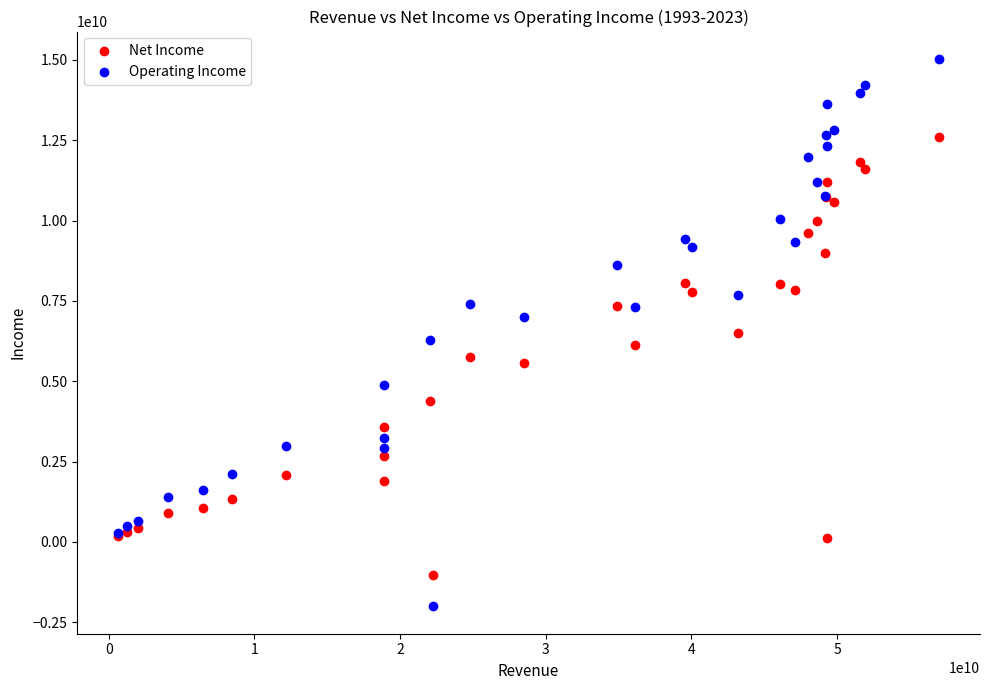

Which series reaches the minimum Y coordinate?

Operating Income